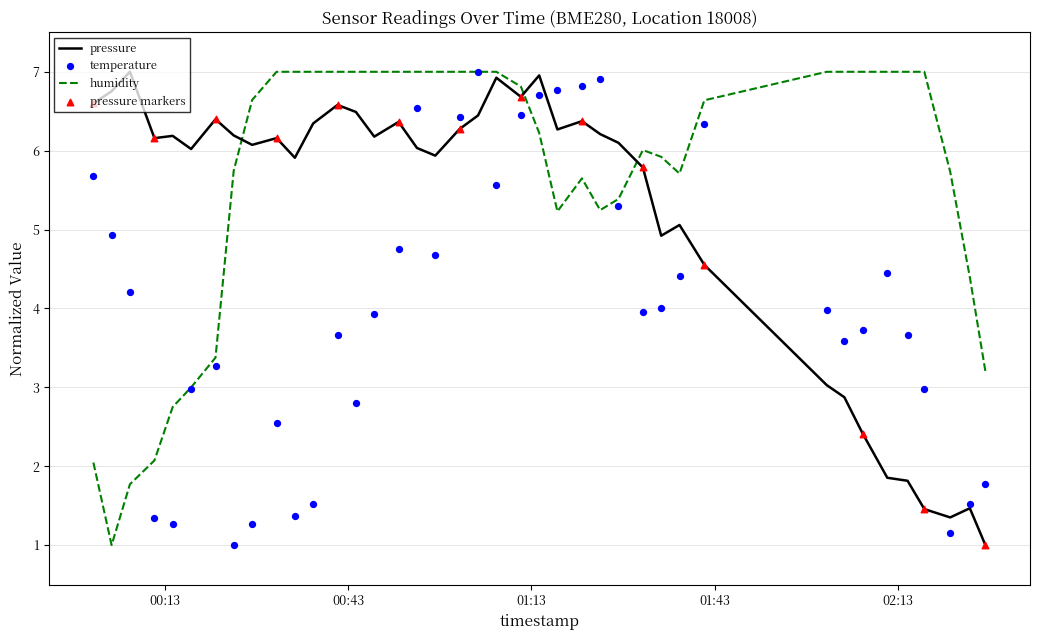

Which series reaches the maximum Y coordinate?

pressure